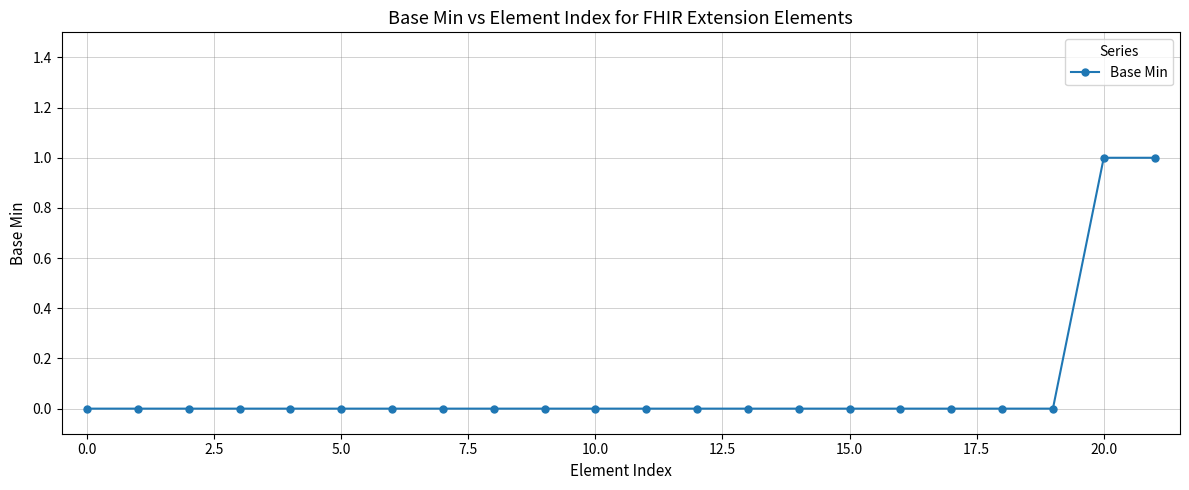

Reading right to left, transcribe all the data shown in this chart.

1	1	0	0	0	0	0	0	0	0	0	0	0	0	0	0	0	0	0	0	0	0